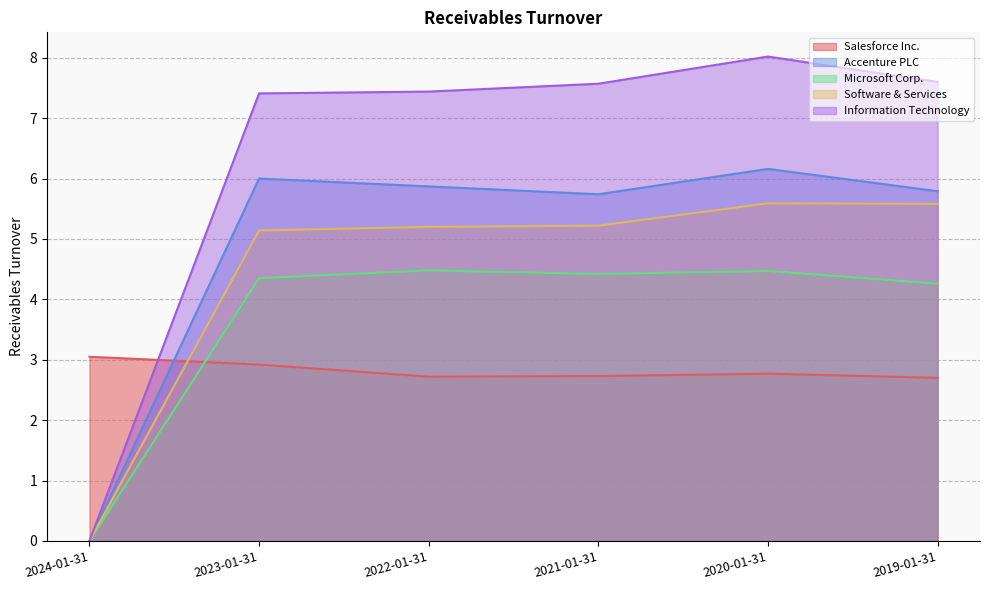

Where do Salesforce Inc. and Software & Services first cross each other?

2024-01-31 and 2023-01-31